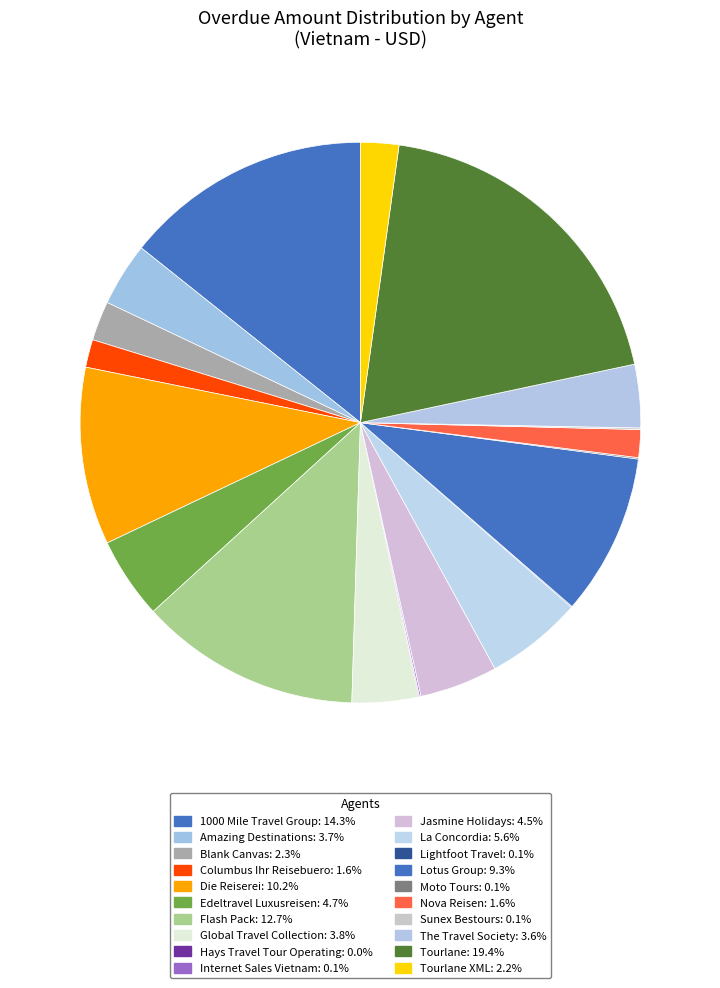

Count the number of slices in the pie.

20